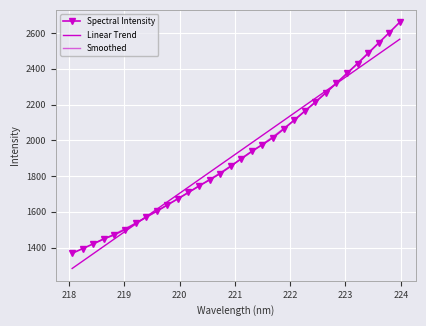

Which category has the lowest value across all series?

218.0596